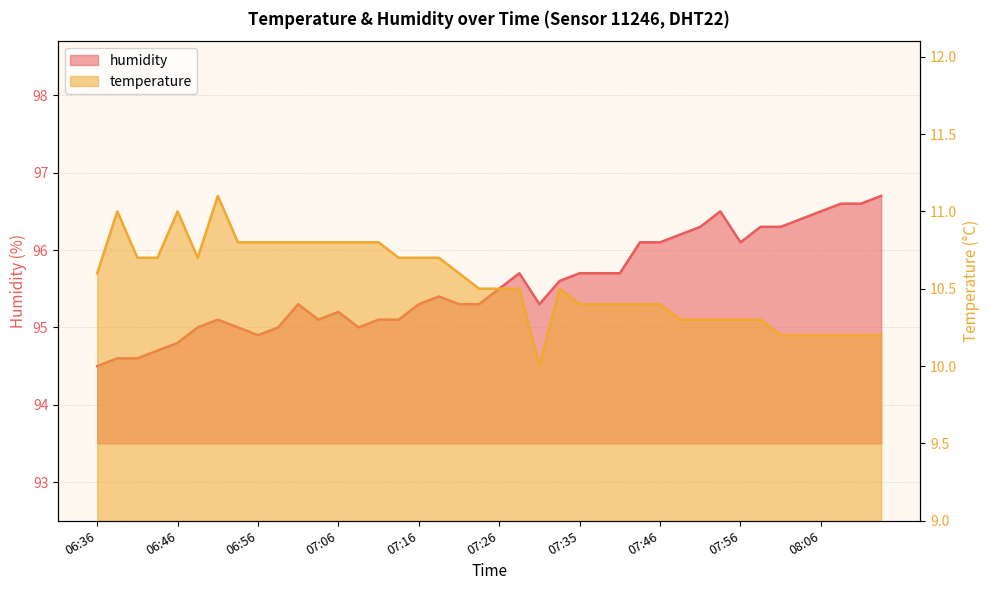

Which series has the largest total across all categories?

humidity